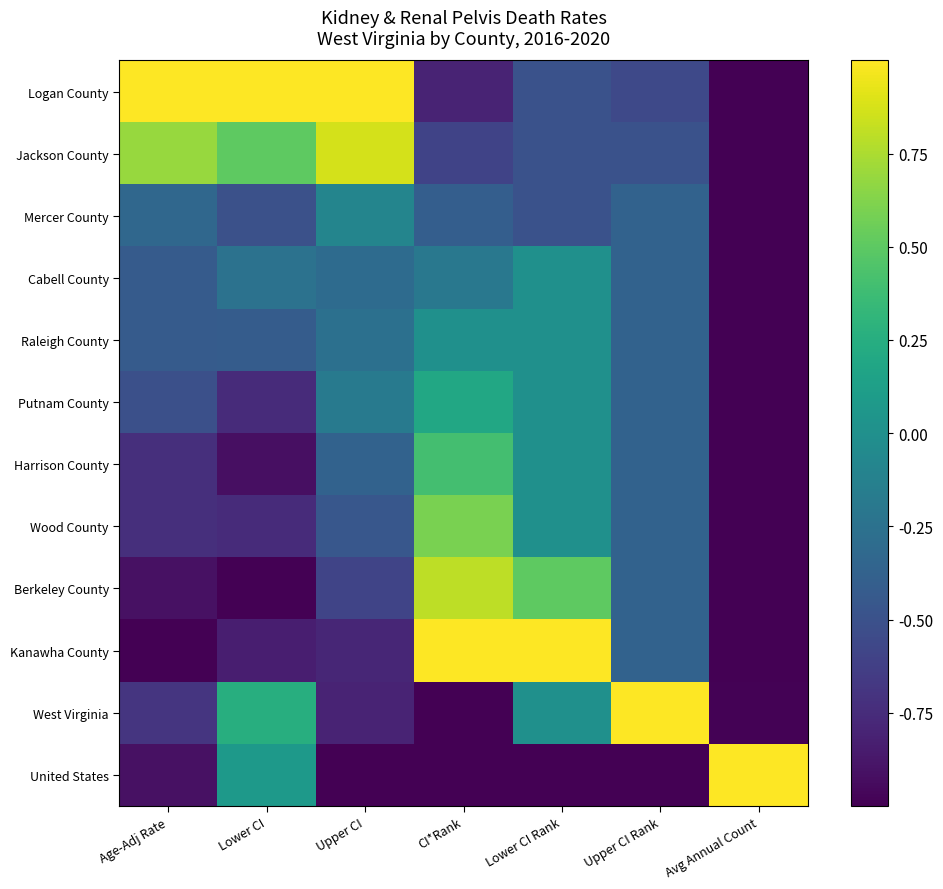

What is the difference between the highest and lowest values at Avg Annual Count?

2.0